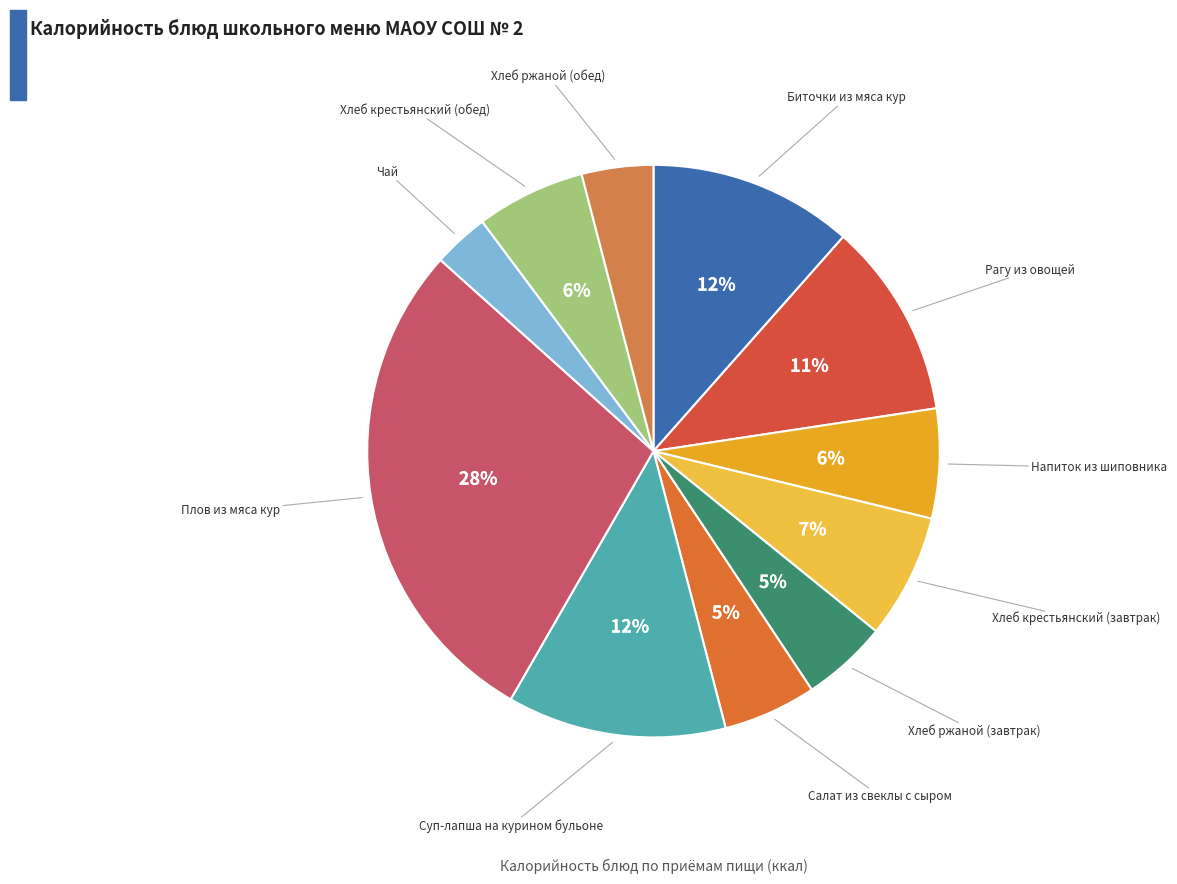

Count the number of slices in the pie.

11